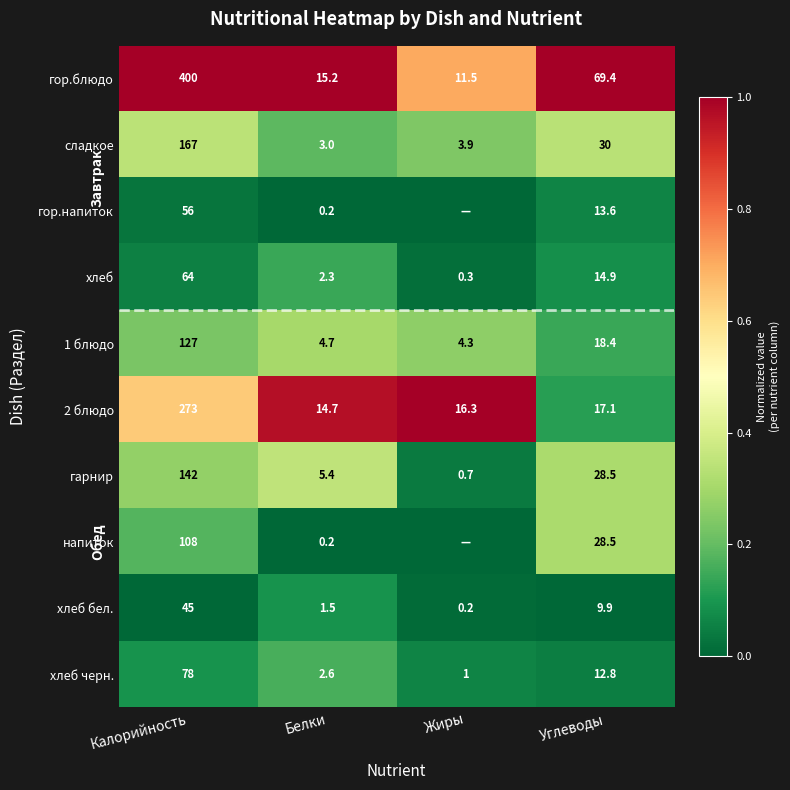

Rank the categories by гарнир value from highest to lowest.

Калорийность, Углеводы, Белки, Жиры